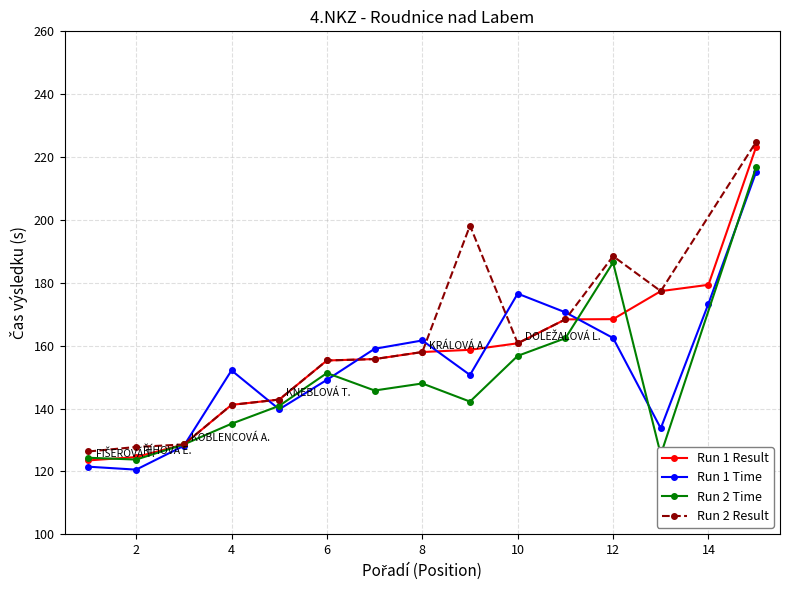

Between 1 and 10, which is larger?

10